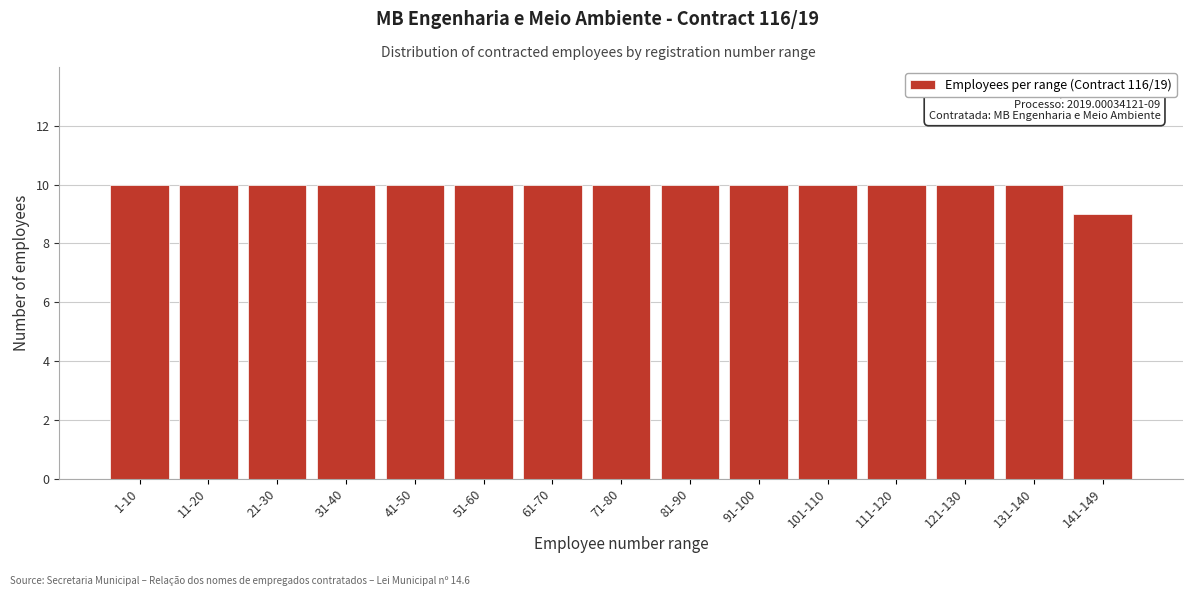

Reading right to left, list all the values displayed in this chart.

9	10	10	10	10	10	10	10	10	10	10	10	10	10	10